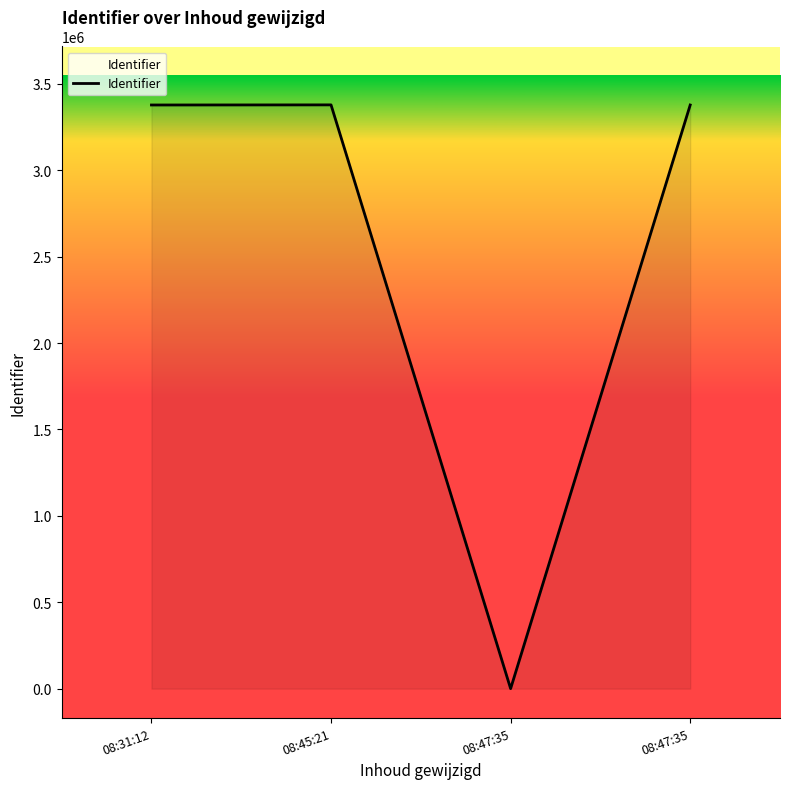

What is the change in value from 08:45:21 to 08:47:35?

-631